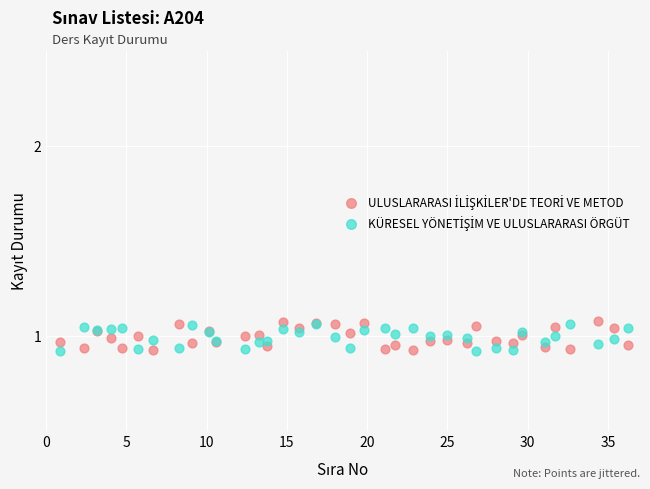

What is the X range (max minus min) for the scatter plot?

35.3